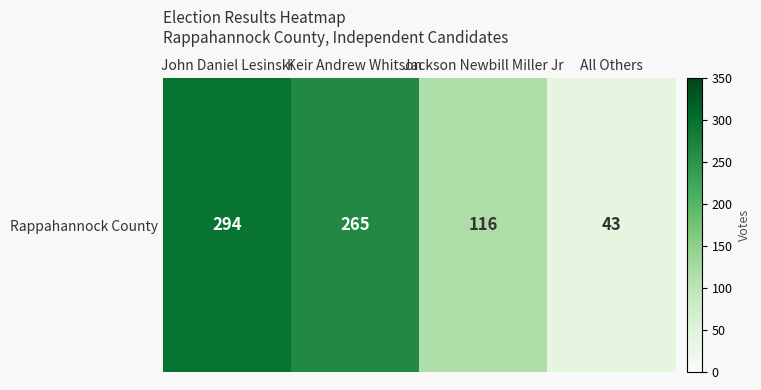

What is the difference between the second highest and minimum values?

222